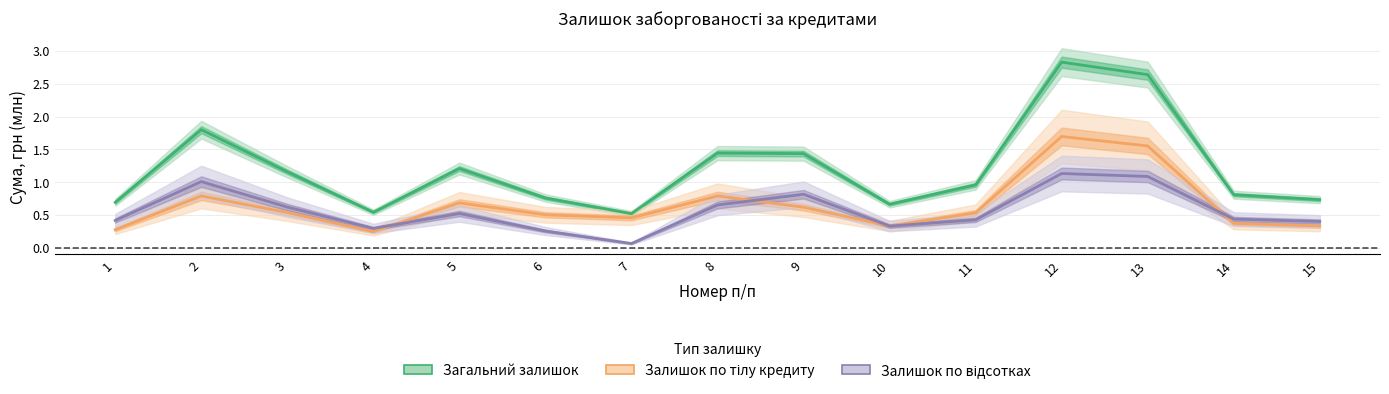

At which category does the chart reach its peak across all series?

12